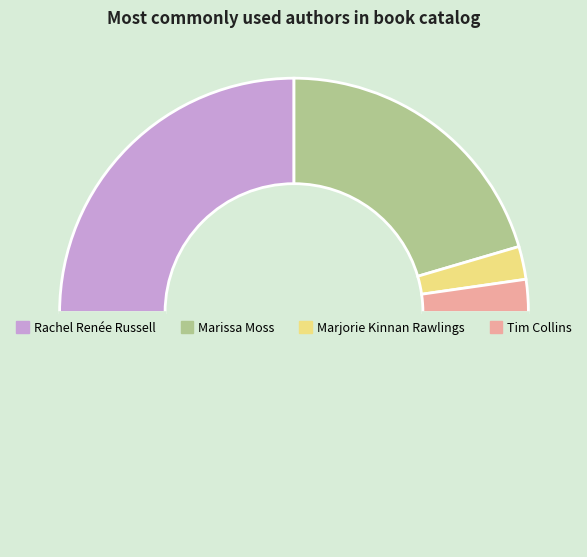

How many segments does this pie chart have?

5